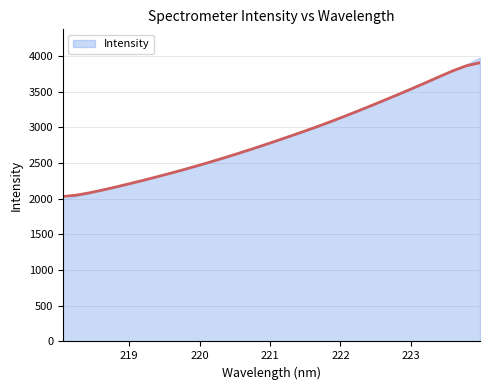

How many values exceed 2821?

16